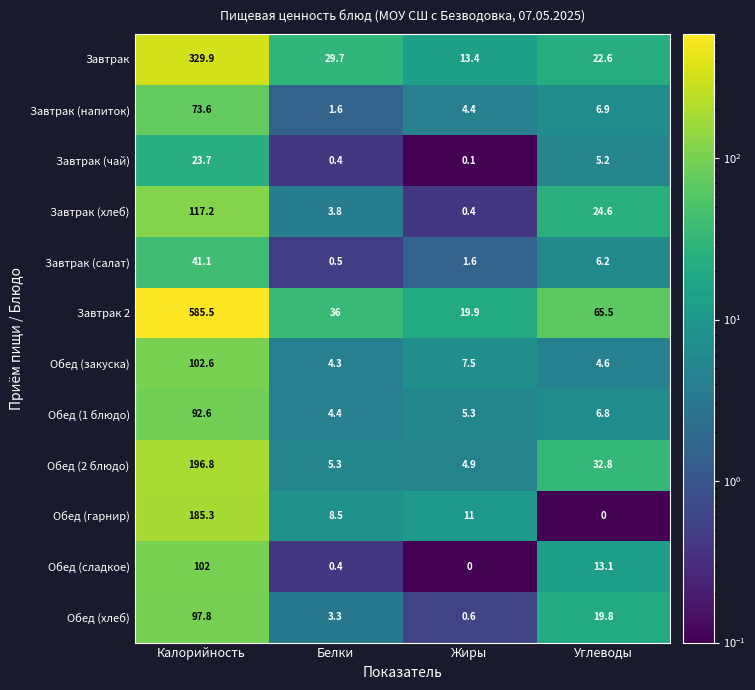

Which series has the largest range (max minus min)?

Завтрак 2